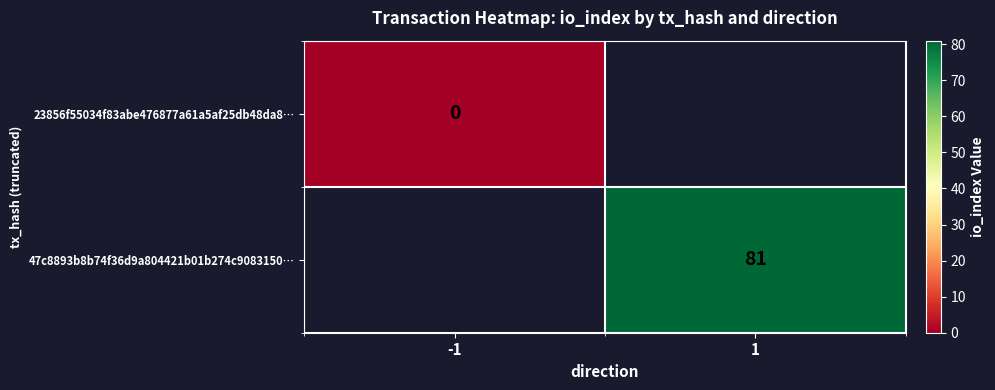

Is the value of 47c8893b8b74f36d9a804421b01b274c9083150… at 1 greater than the value of 23856f55034f83abe476877a61a5af25db48da8… at -1?

Yes